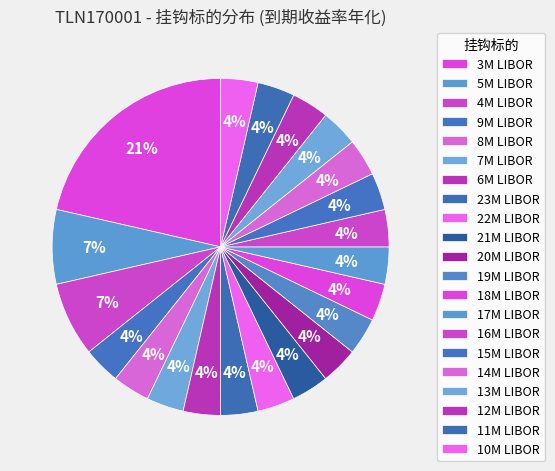

How many slices are in this pie chart?

21